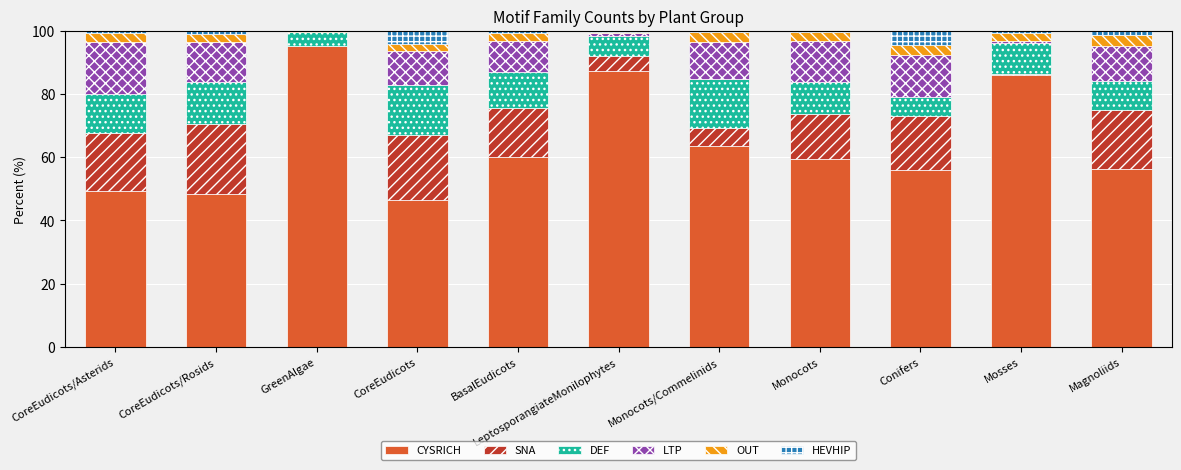

Are the bars horizontal?

No